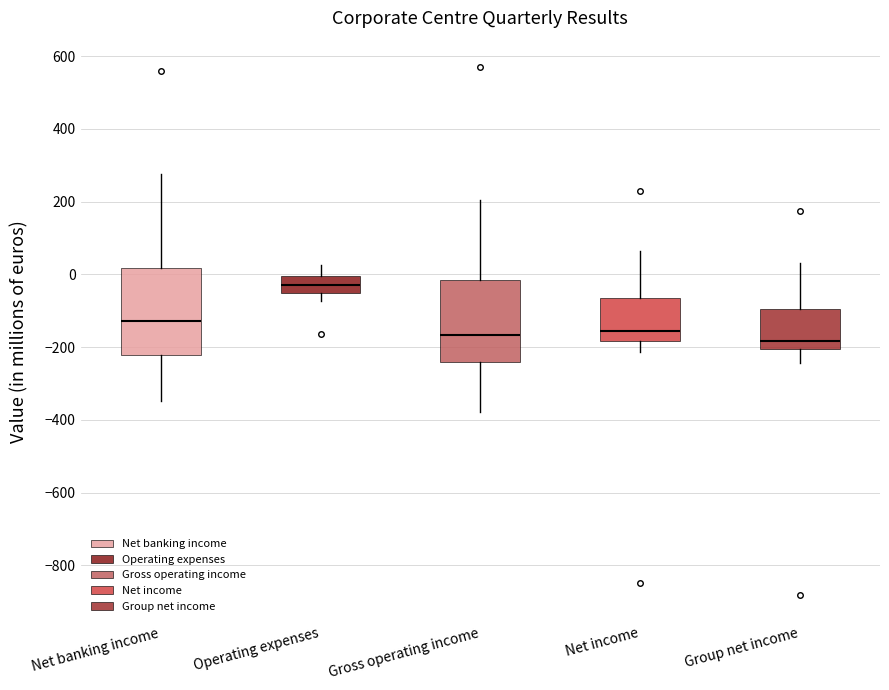

Reading left to right, transcribe this box plot: for each box, give where its median line is, the range the box spans, and where its two whiskers end, as read against the y-axis. The values are not printed on the chart, so give them approximately, as read against the axis.

Net banking income: median -120, box -220 to 20, whiskers -340 to 280
Operating expenses: median -20, box -60 to 0, whiskers -80 to 20
Gross operating income: median -160, box -240 to -20, whiskers -380 to 200
Net income: median -160, box -180 to -60, whiskers -220 to 60
Group net income: median -180, box -200 to -100, whiskers -240 to 40